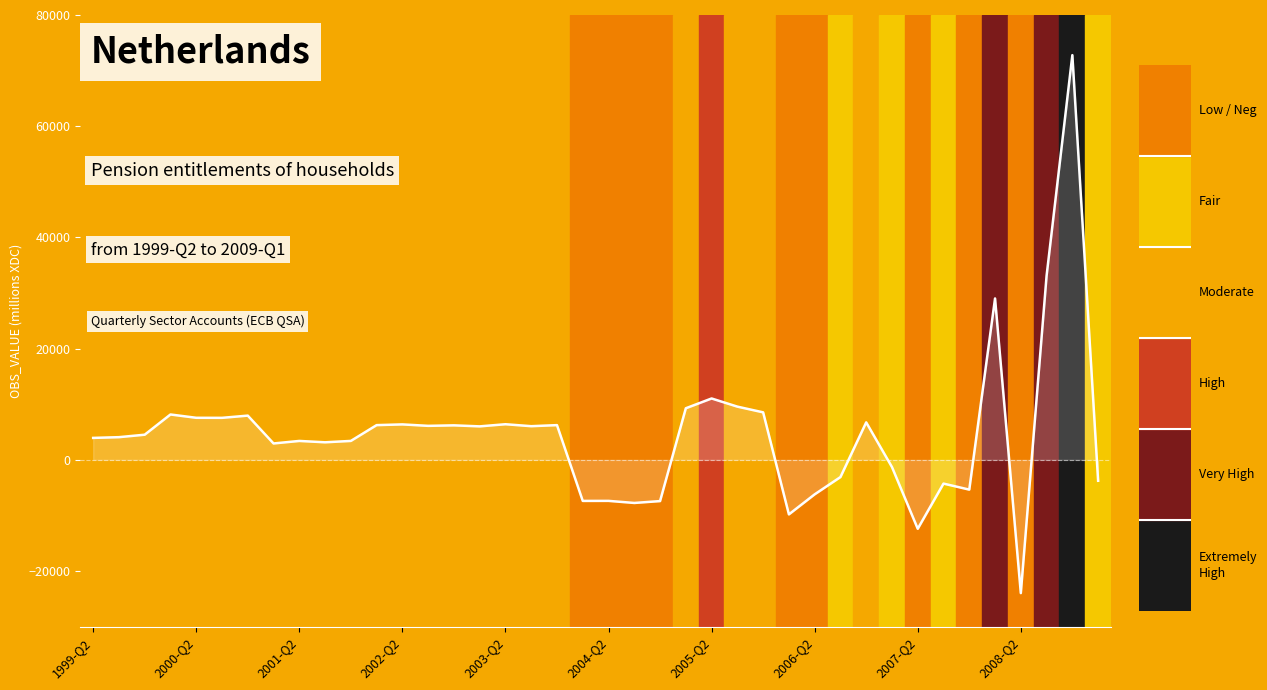

What is the minimum value shown in the chart?

-23957